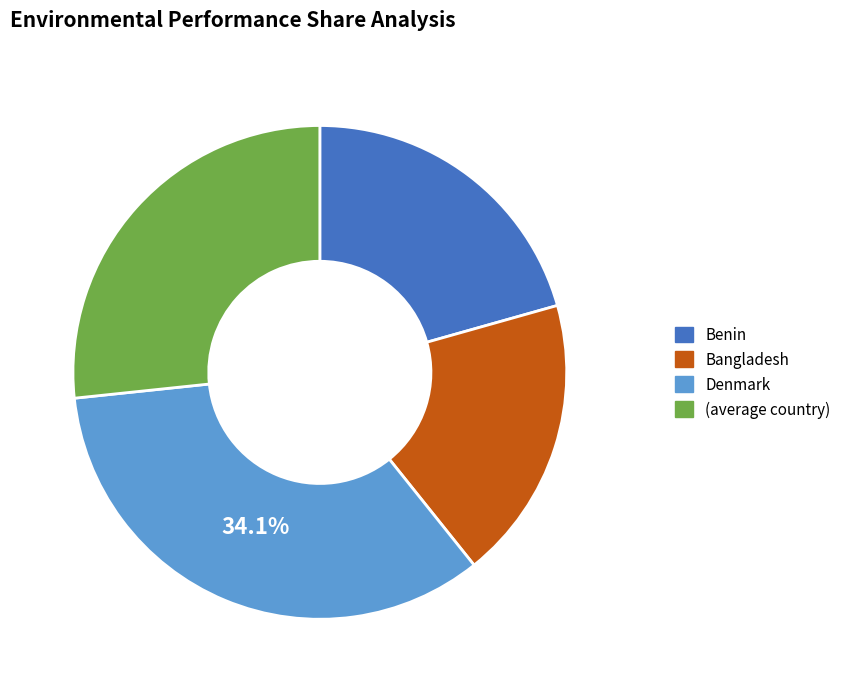

How many segments does this pie chart have?

4